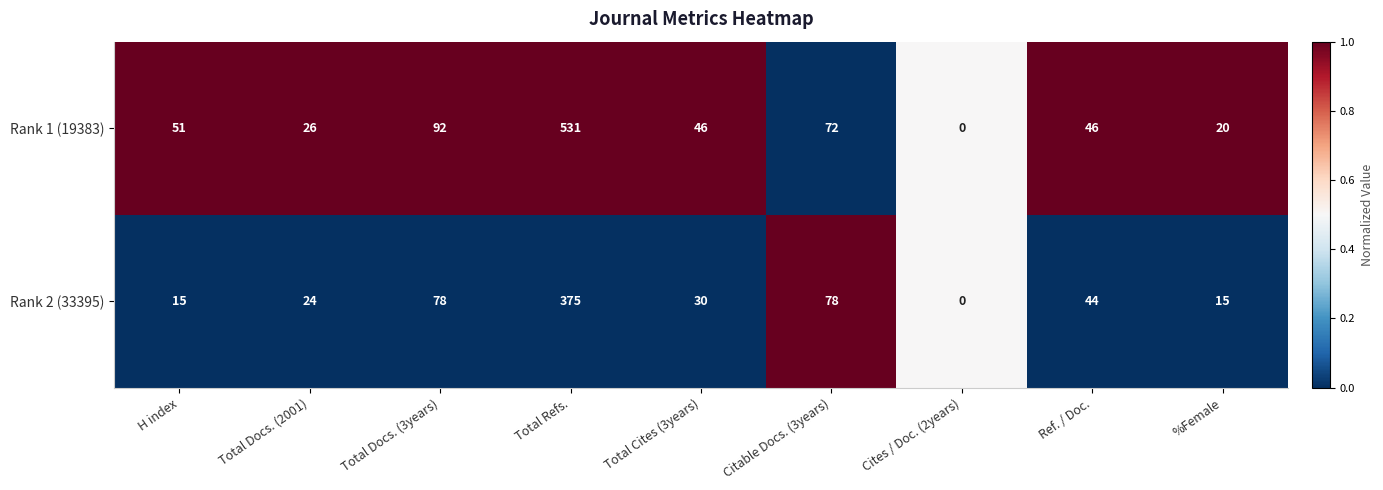

Rank the series by their average value, from highest to lowest.

Rank 1 (19383), Rank 2 (33395)